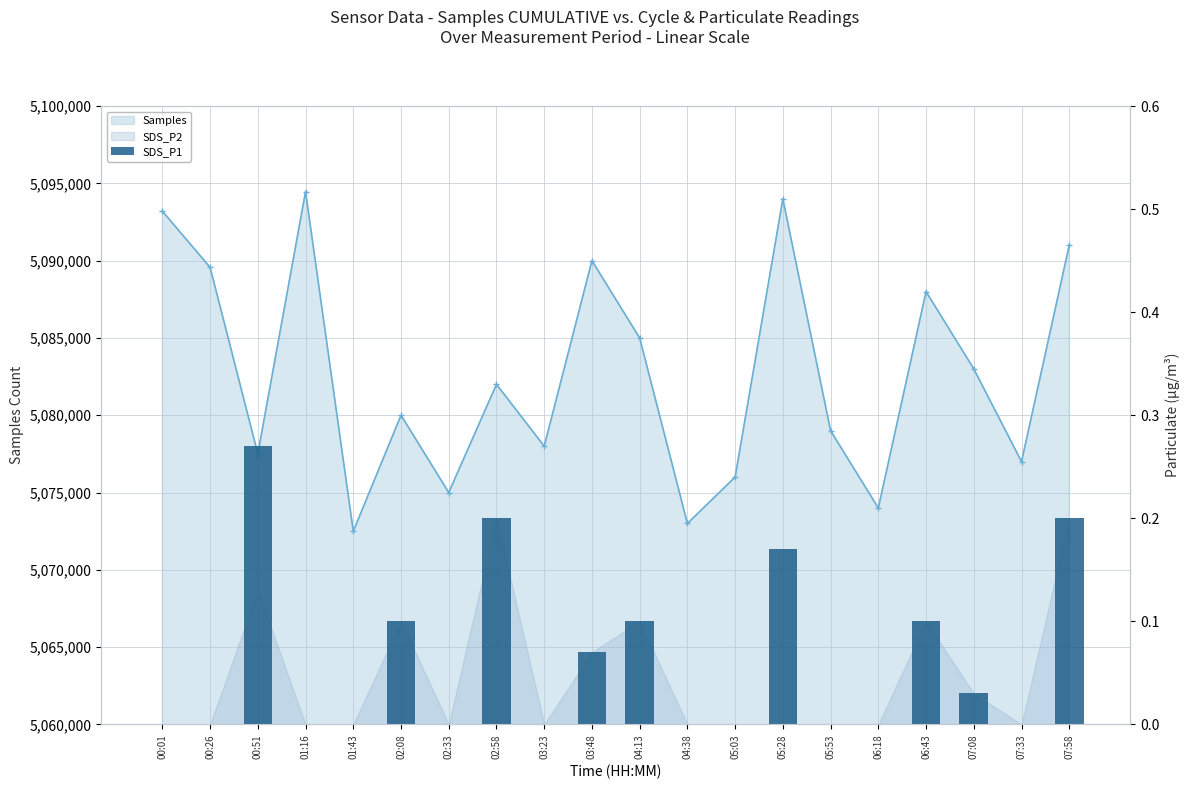

Reading left to right, what are all the values shown in this chart?

0.0	0.0	0.3	0.0	0.0	0.1	0.0	0.2	0.0	0.1	0.1	0.0	0.0	0.2	0.0	0.0	0.1	0.0	0.0	0.2